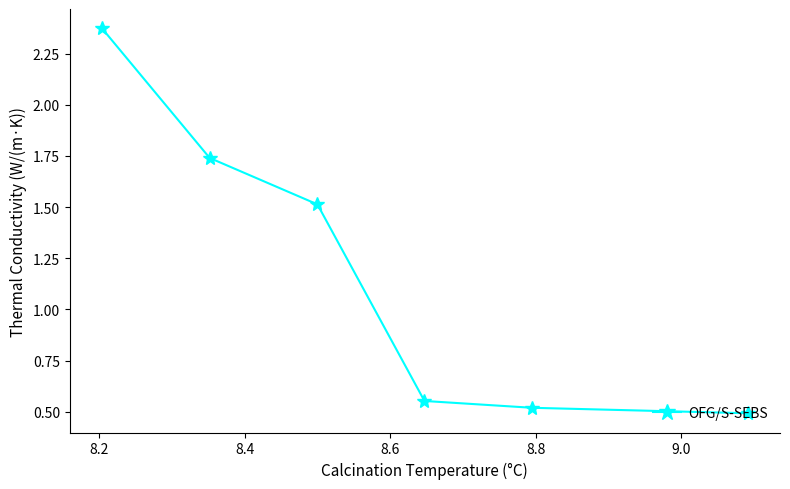

How many values are between 0 and 1?

3